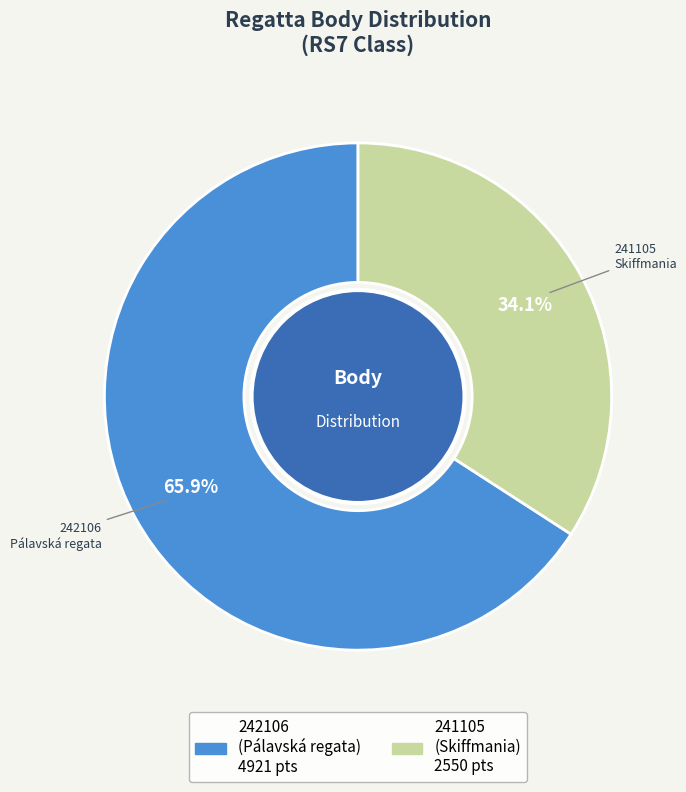

Count the number of slices in the pie.

2